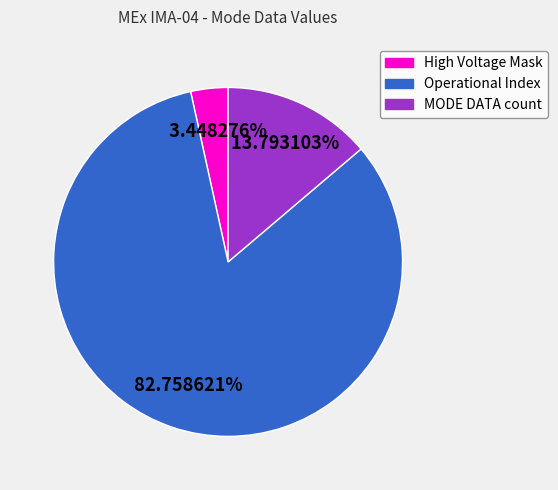

Rank the categories by value from highest to lowest.

Operational Index, MODE DATA count, High Voltage Mask